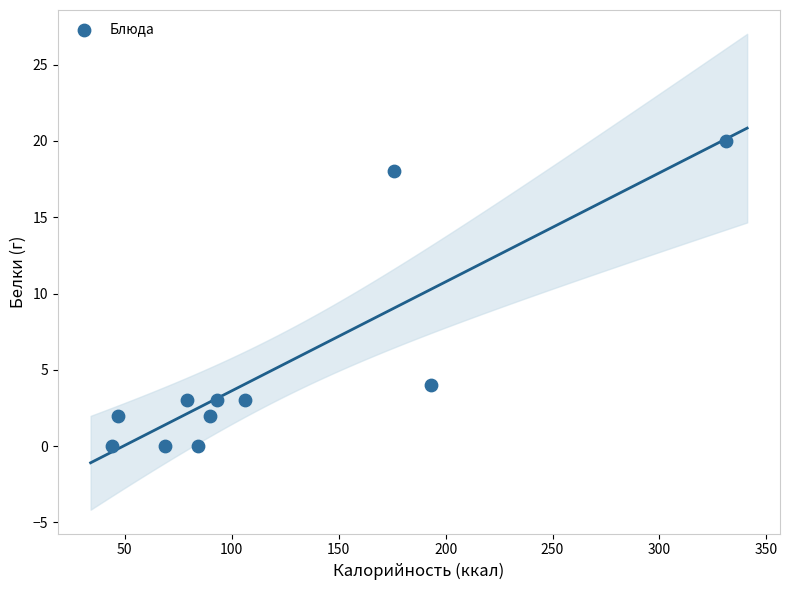

What Y value in the scatter plot is closest to 10?

4